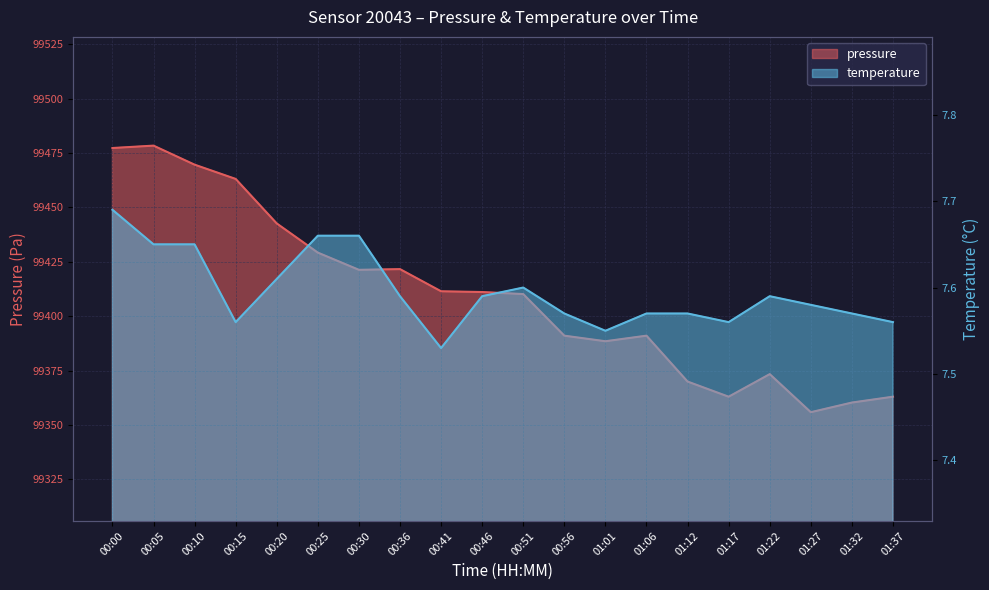

Which has a higher value, 00:10 or 00:25?

00:10